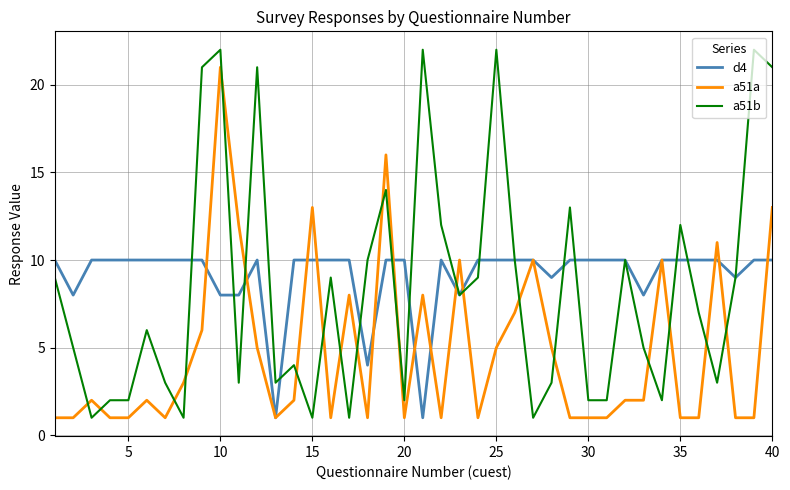

What is the greatest value displayed?

22